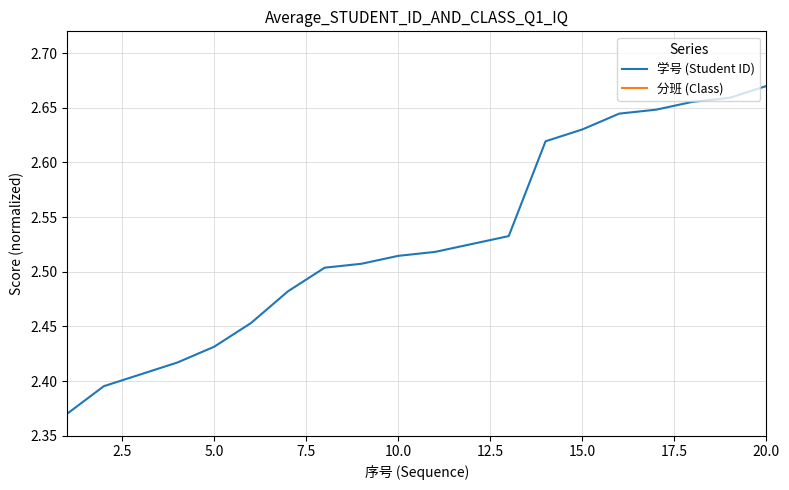

True or false: 学号 (Student ID) has more than 2 points higher than both neighbors.

False